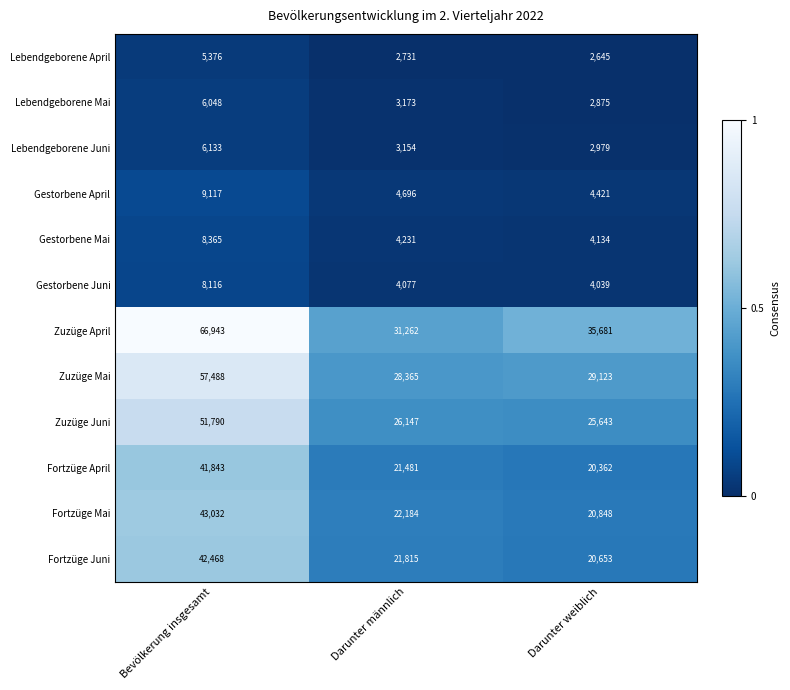

Which series changed the most between Bevölkerung insgesamt and Darunter männlich?

Zuzüge April